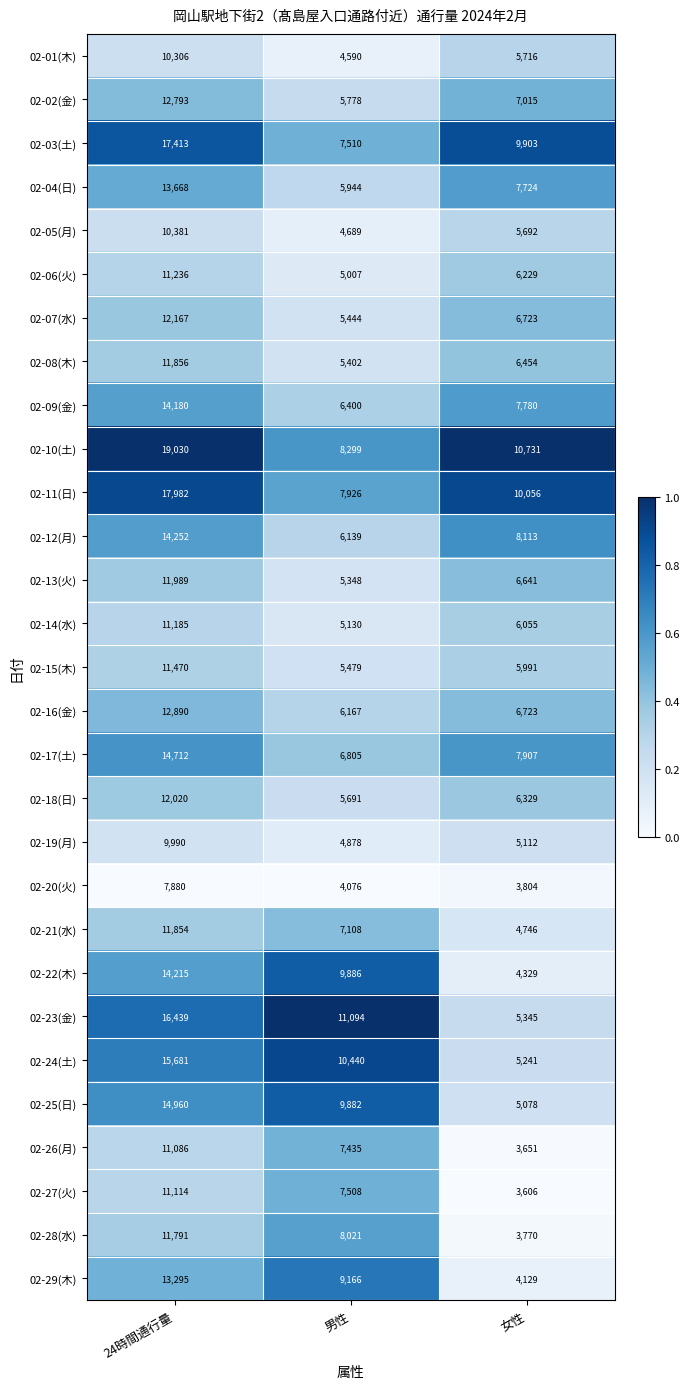

What is the difference between the highest and lowest values at 24時間通行量?

11150